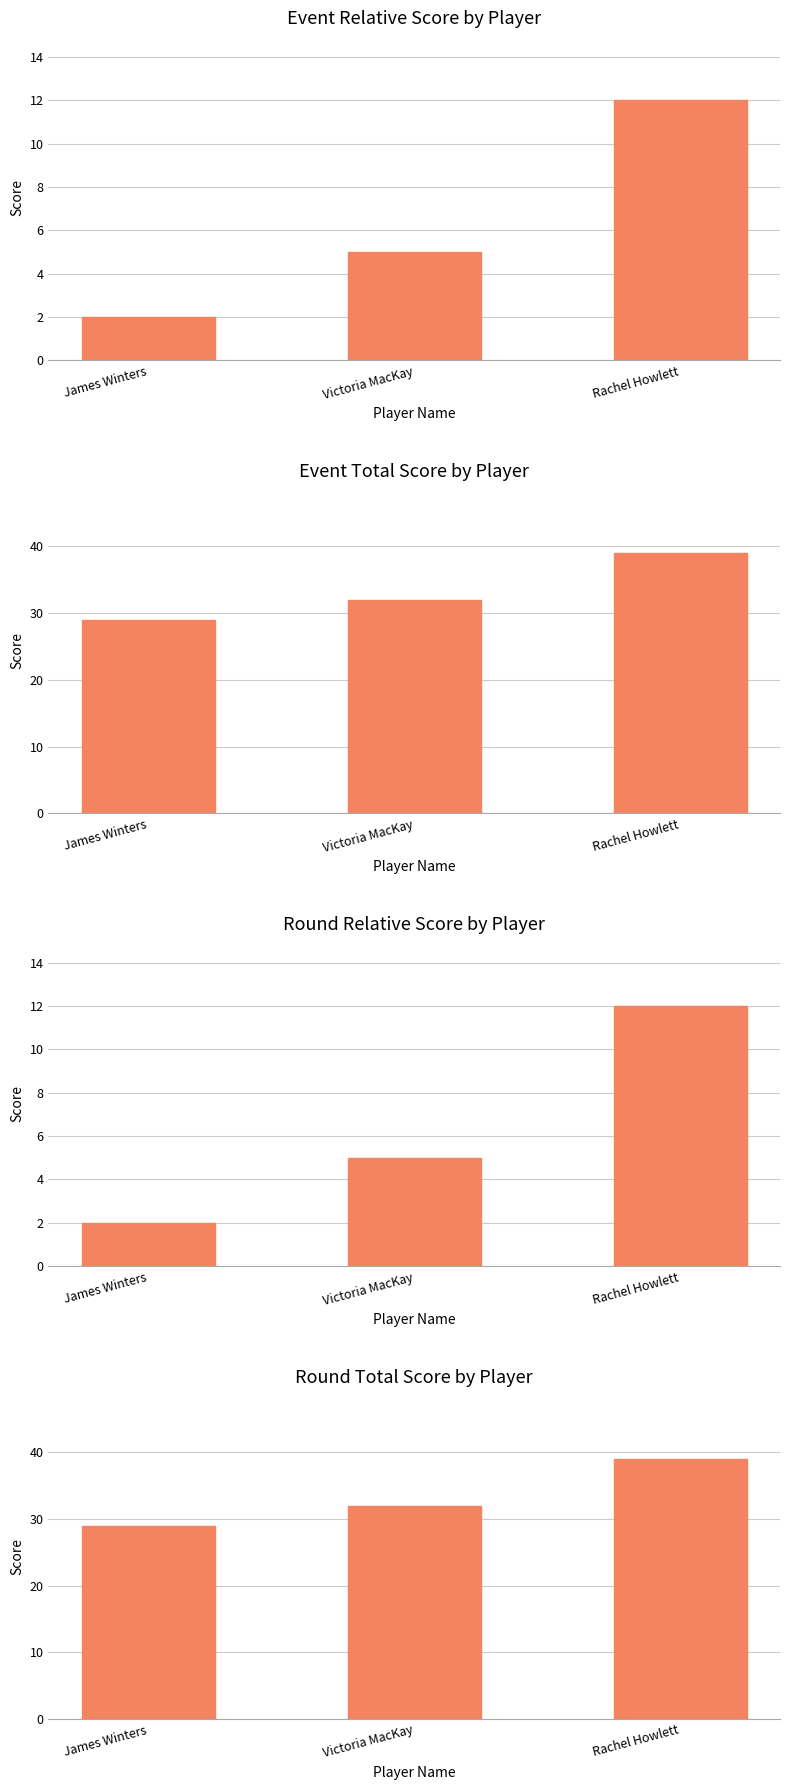

True or false: event_relative_score has a value of 2 at James Winters.

True